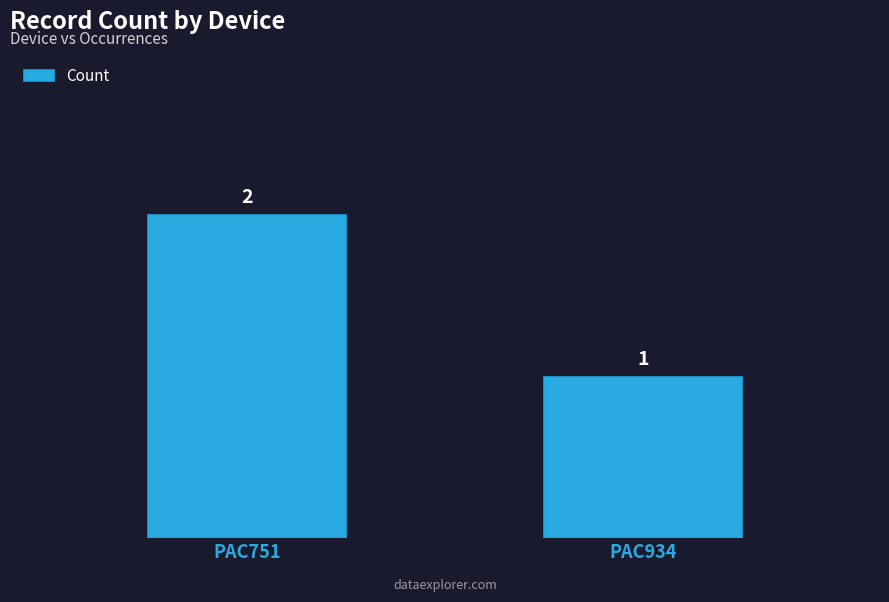

What is the value of the 2nd bar from the left?

1